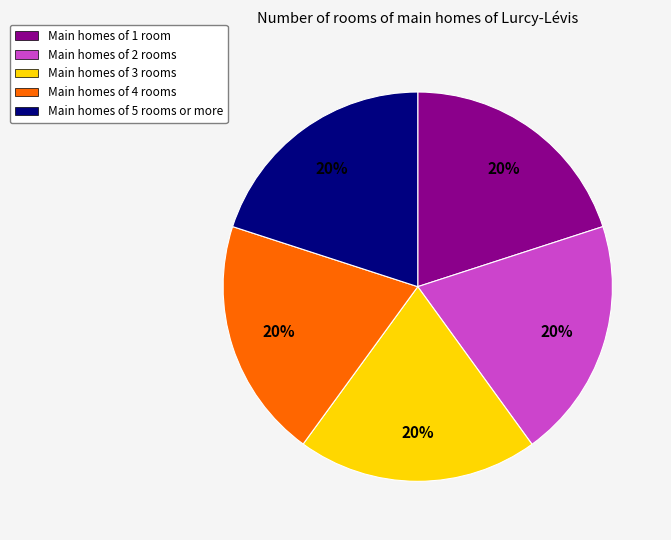

To the nearest percent, what is the average slice percentage?

20%